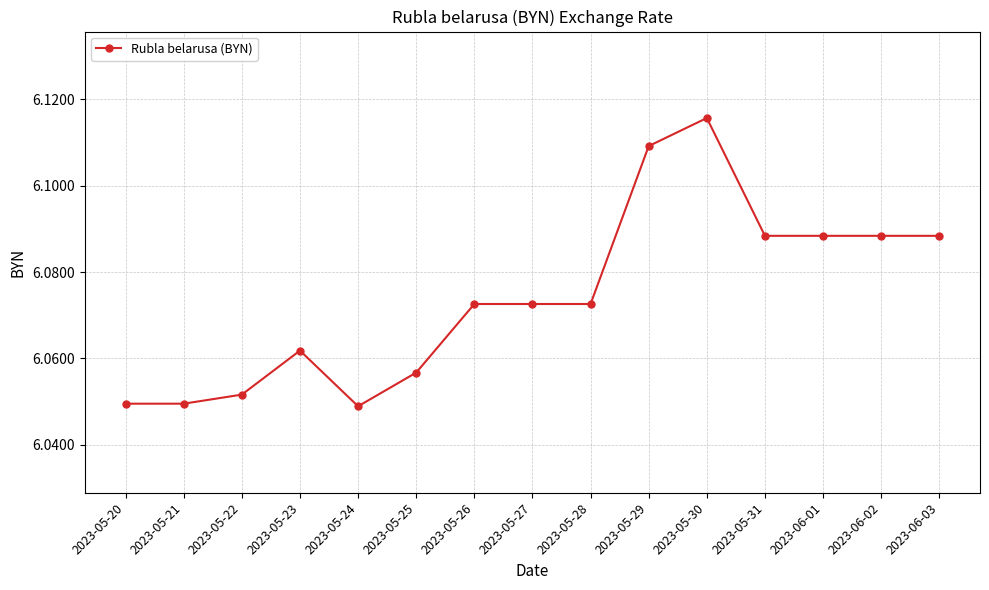

The value at 2023-05-30 is 10.3. True or false?

False